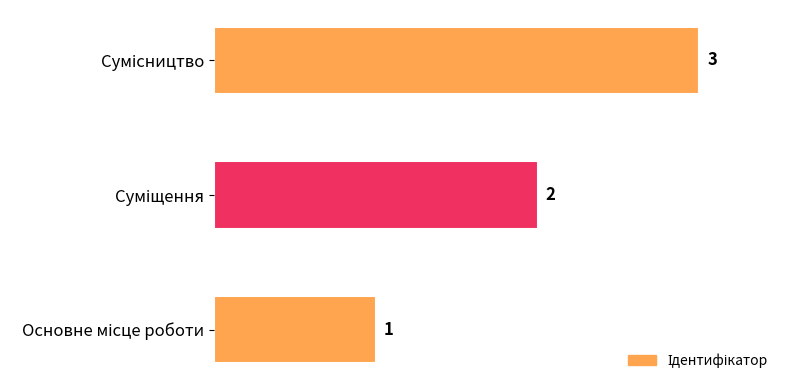

How many values are below 2?

1